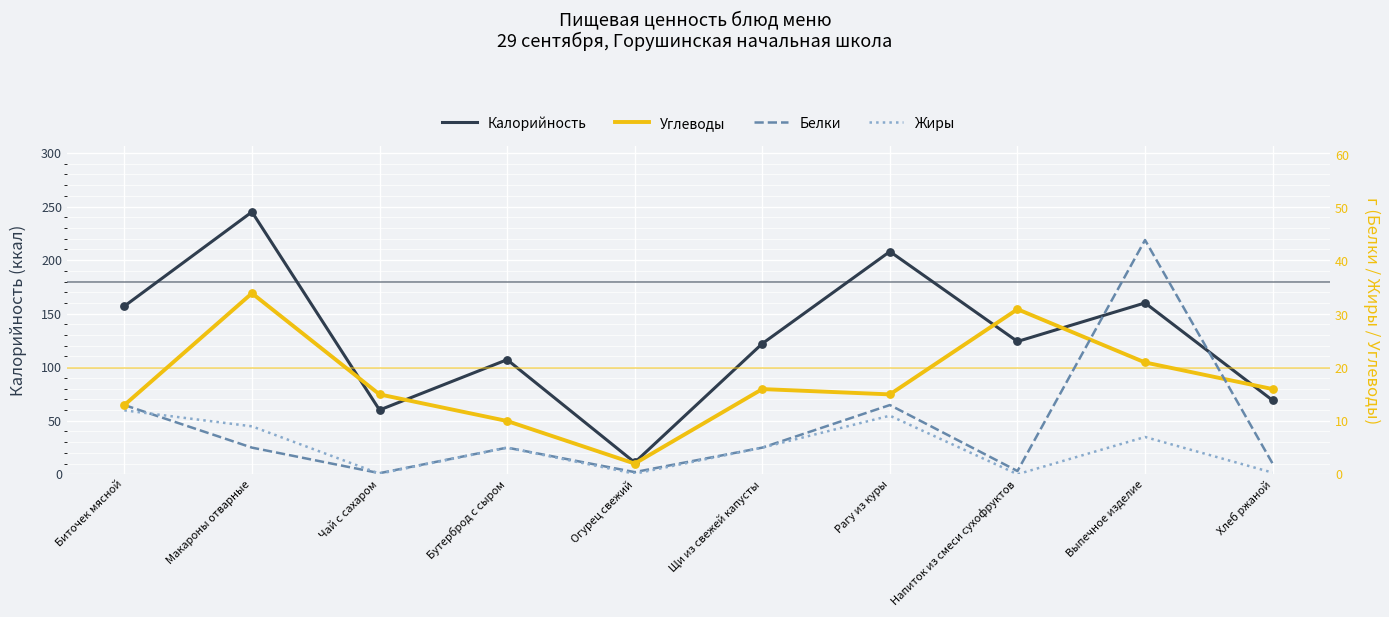

What is the total value across all series at Бутерброд с сыром?

127.0